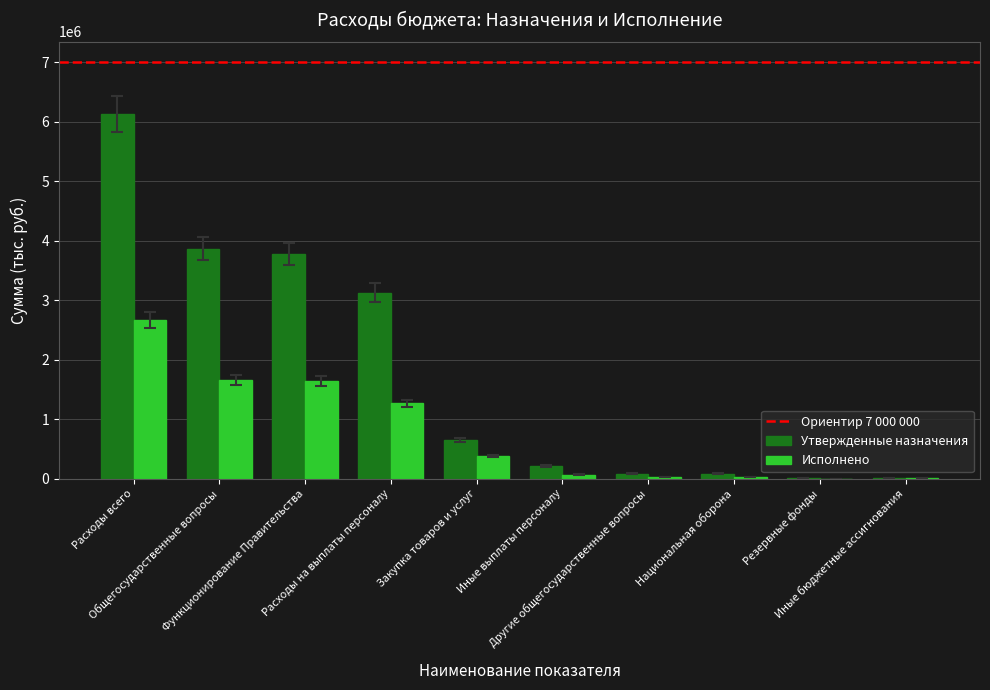

What is the greatest value displayed?

6131400.0